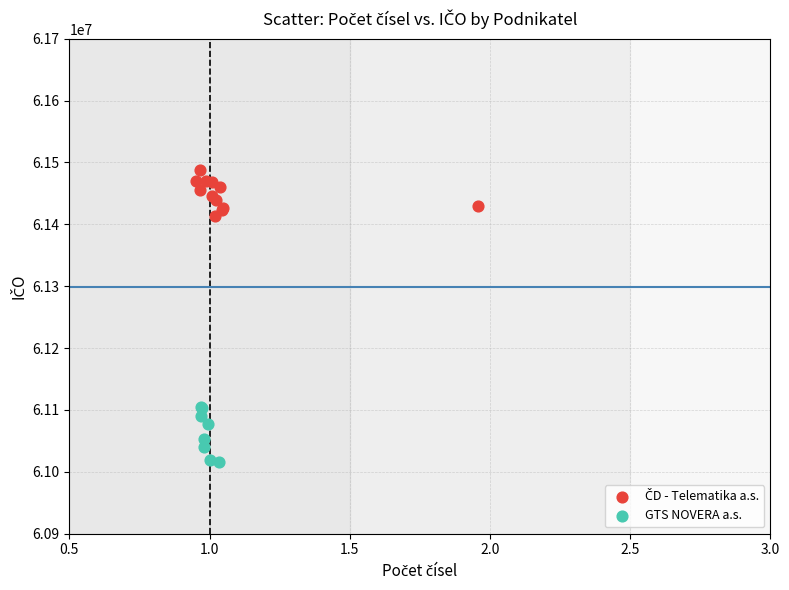

Which series reaches the minimum Y coordinate?

GTS NOVERA a.s.